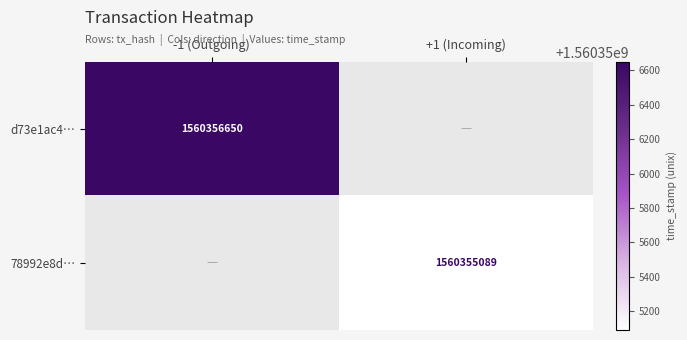

Is the value of 78992e8d… at +1 (Incoming) greater than the value of d73e1ac4… at -1 (Outgoing)?

No